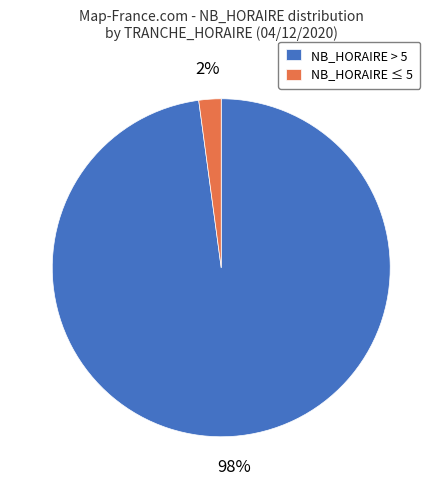

To the nearest percent, what is the average slice percentage?

50%